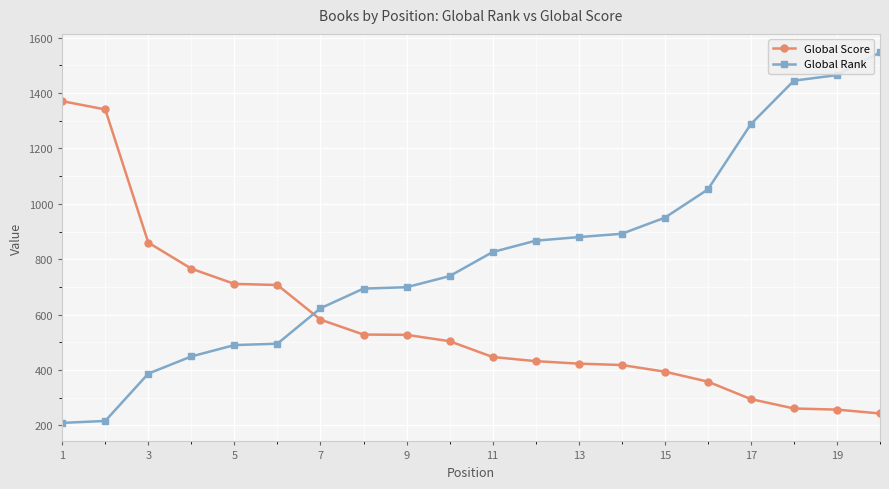

Which series has the largest total across all categories?

Global Rank